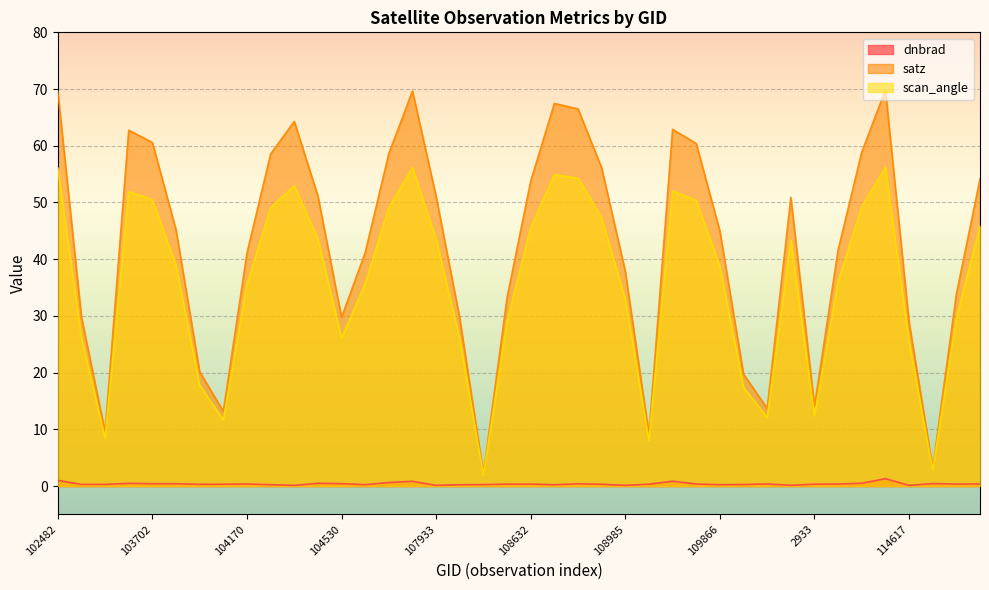

What value does the scan_angle series have at 114731?

2.8